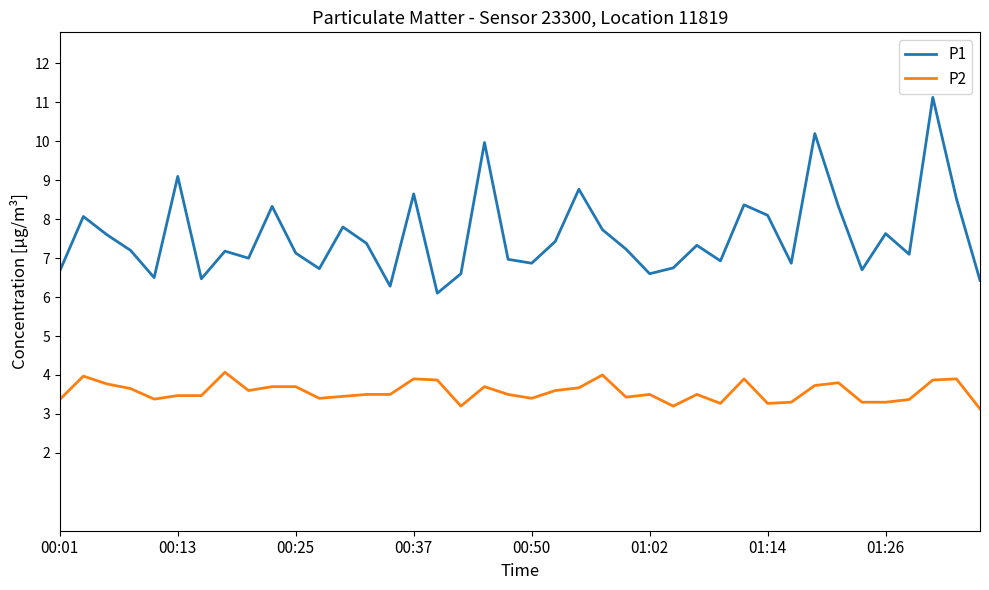

Which series has the largest total across all categories?

P1